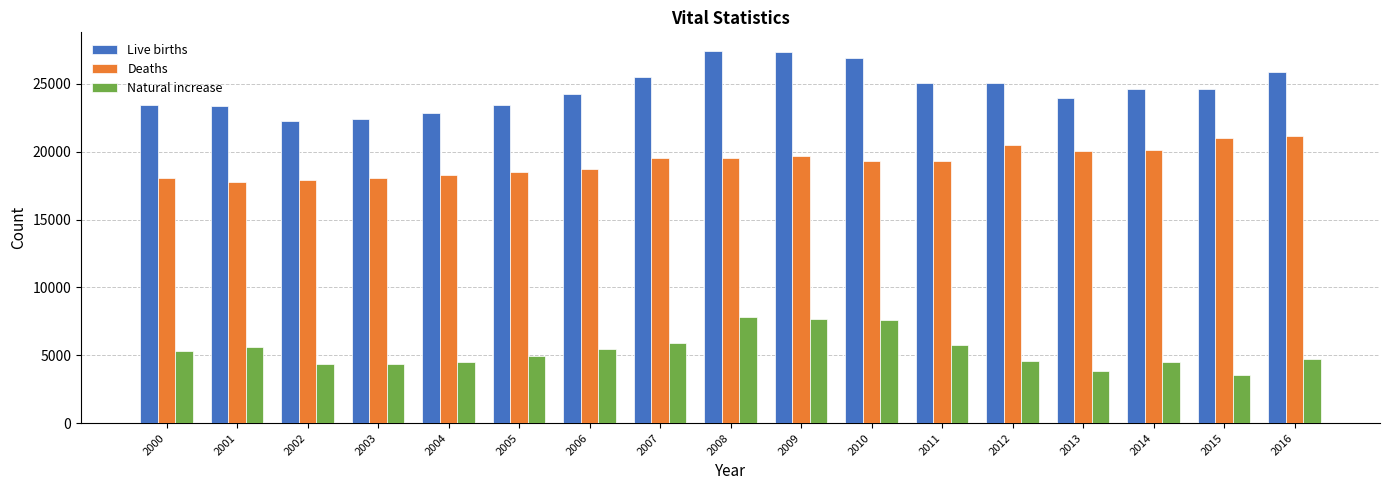

Is the value of Deaths at 2014 greater than the value of Natural increase at 2013?

Yes